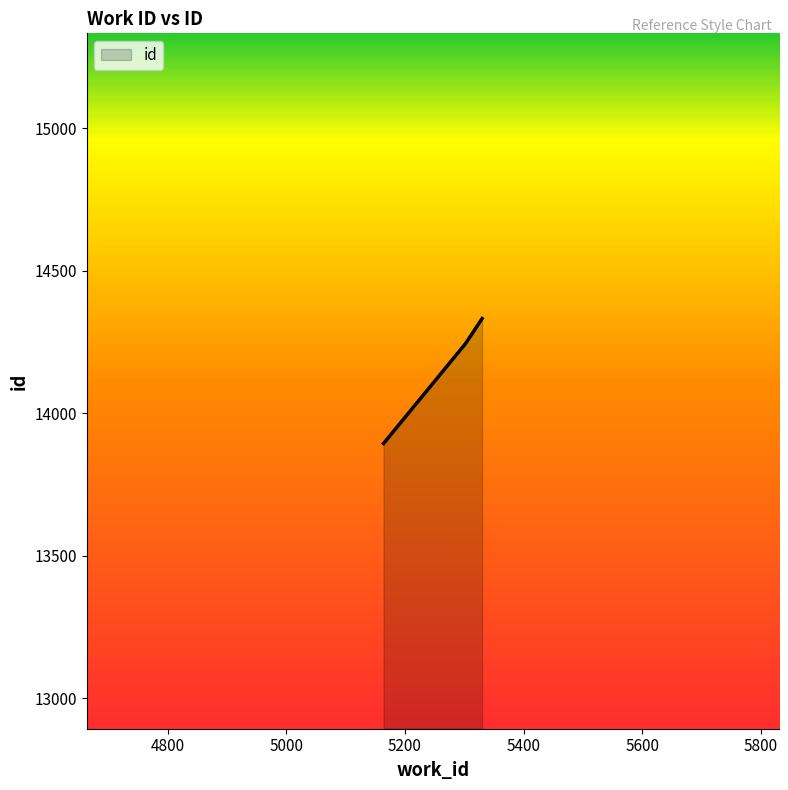

How many series are shown in this chart?

1